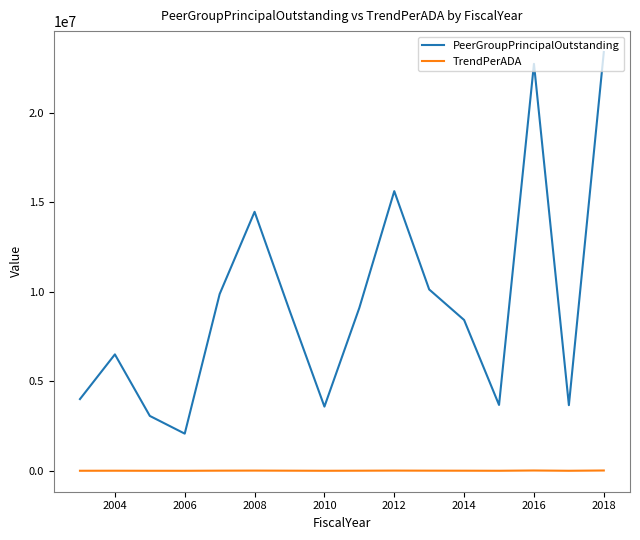

What is the greatest value displayed?

23379000.0